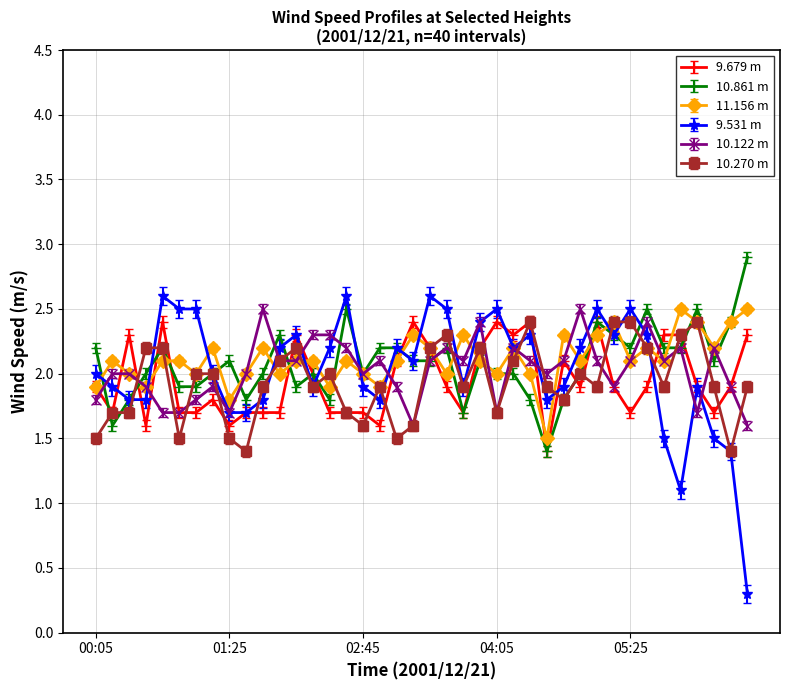

At how many categories does at least one series exceed 0?

40